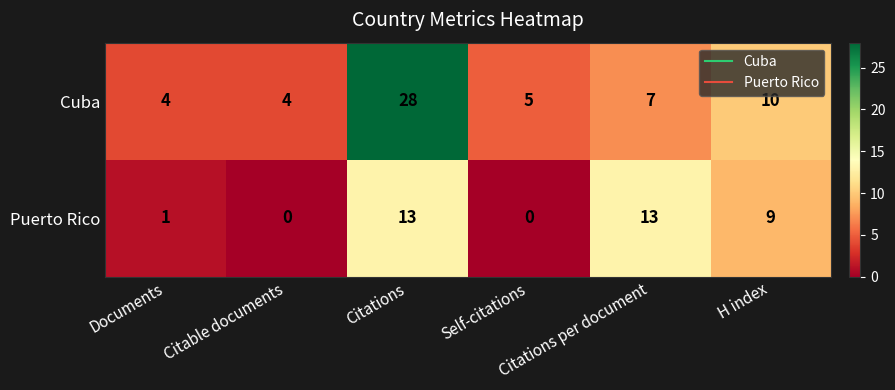

What is the difference between the maximum and minimum values in the Cuba series?

24